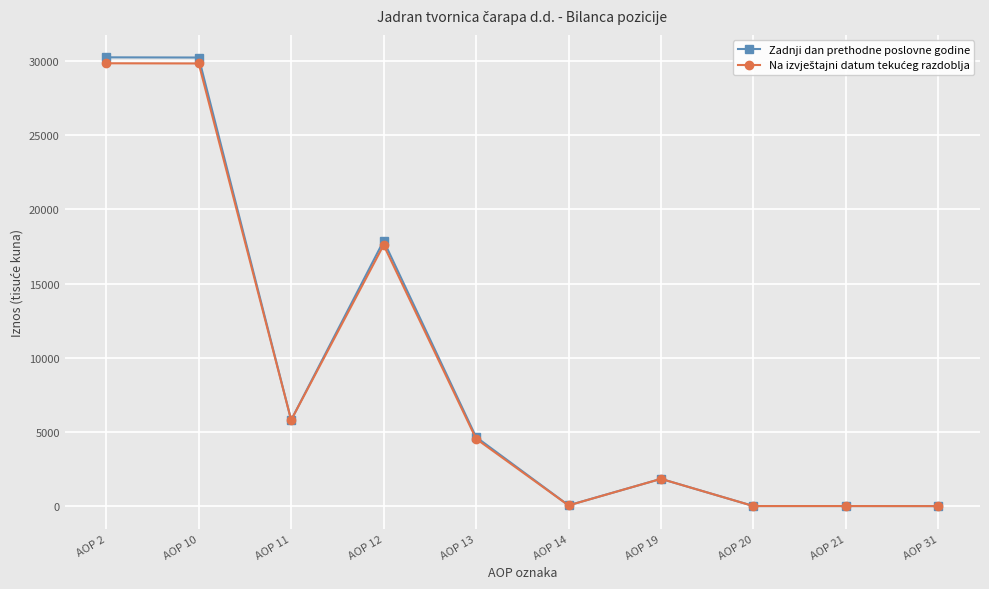

What is the spread (max minus min) of values at AOP 13?

114.5